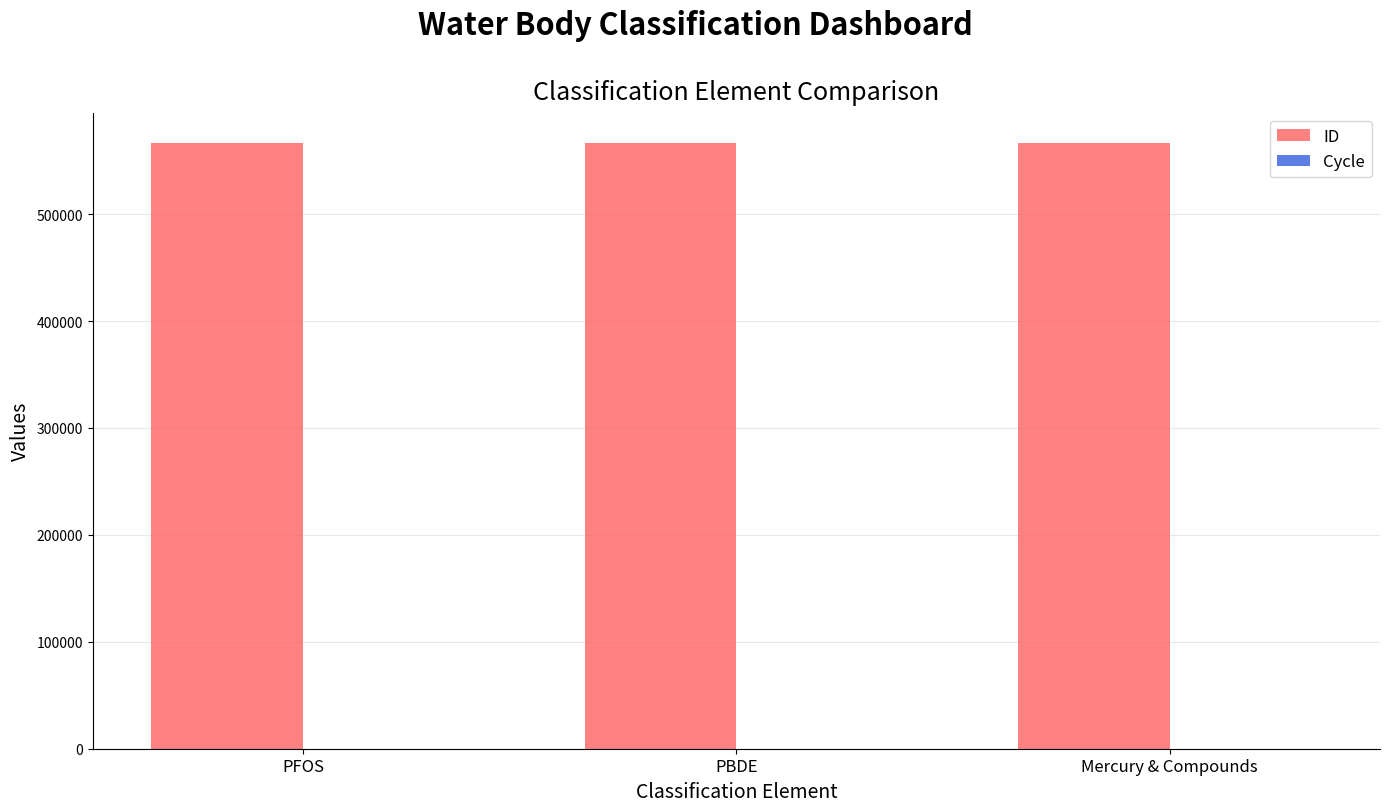

Which series has the largest total across all categories?

ID